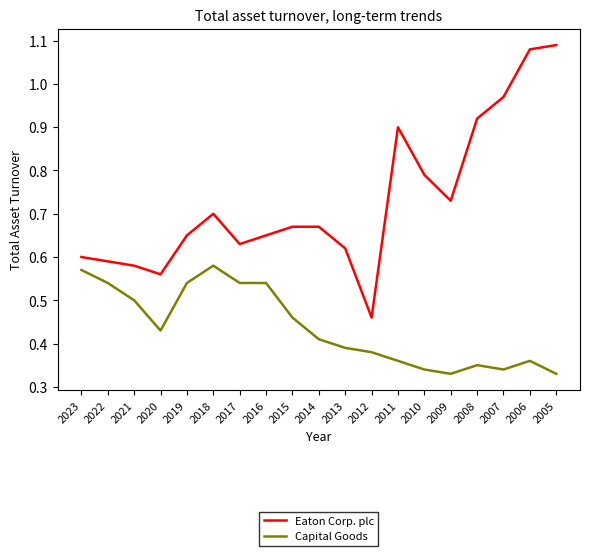

At how many categories does at least one series exceed 0?

19